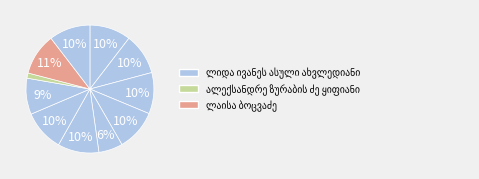

How many segments does this pie chart have?

11